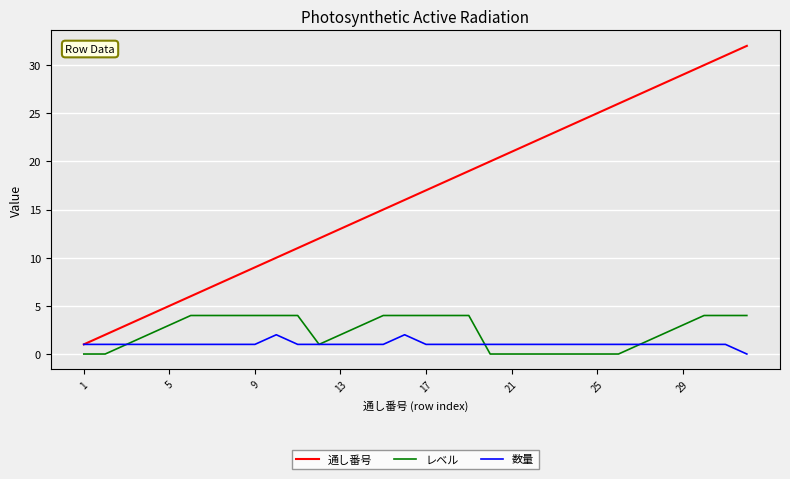

List the series in order of their peak value, highest first.

通し番号, レベル, 数量